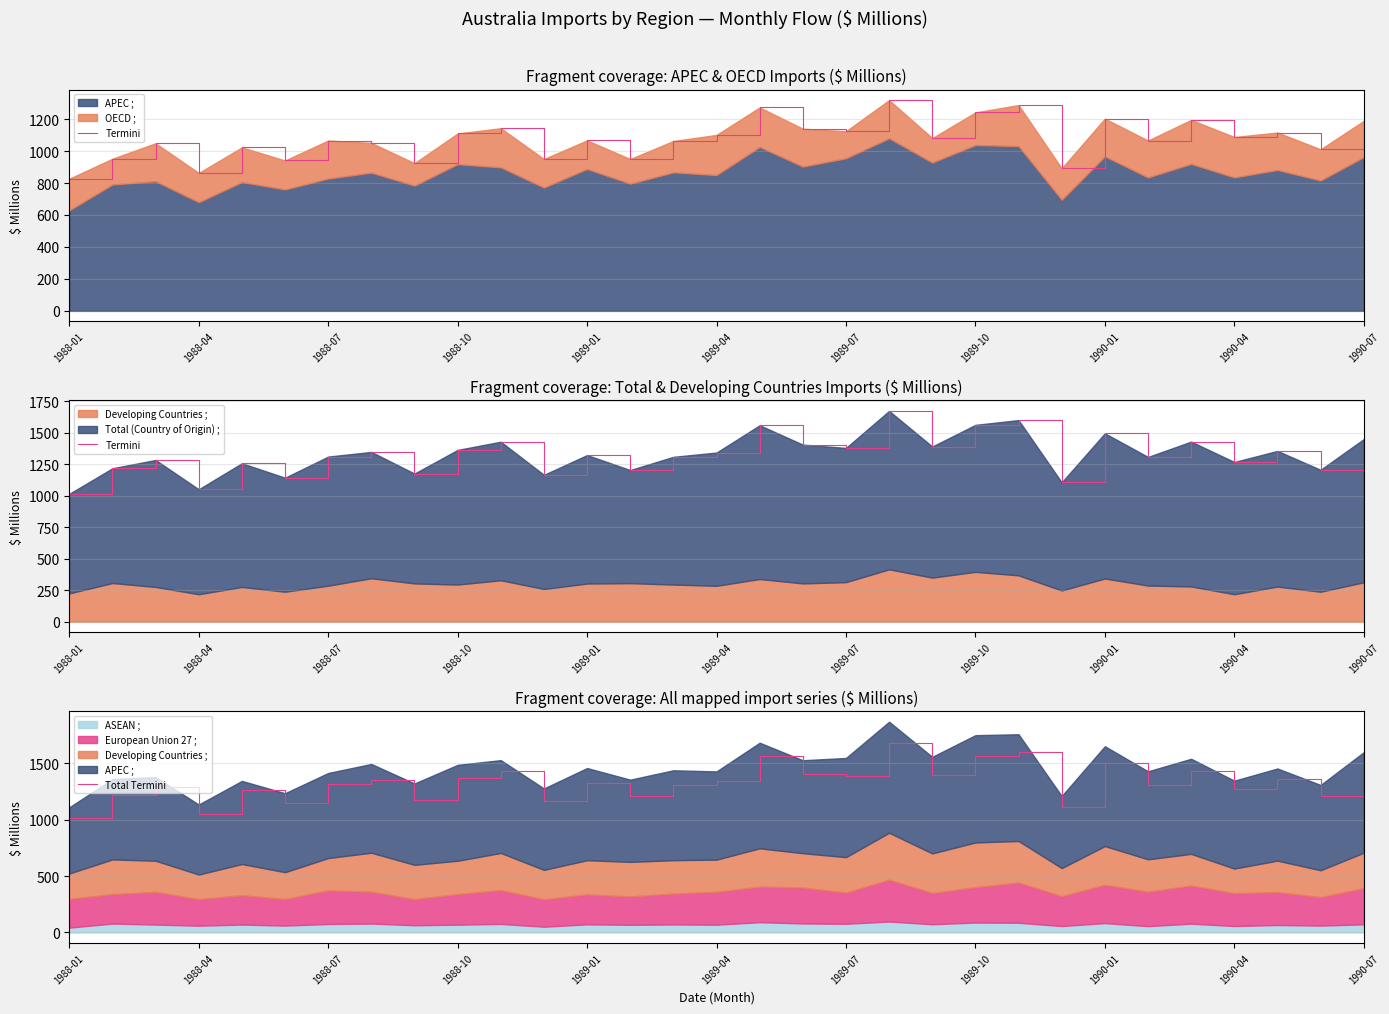

True or false: Total Termini and Termini intersect in this chart.

False